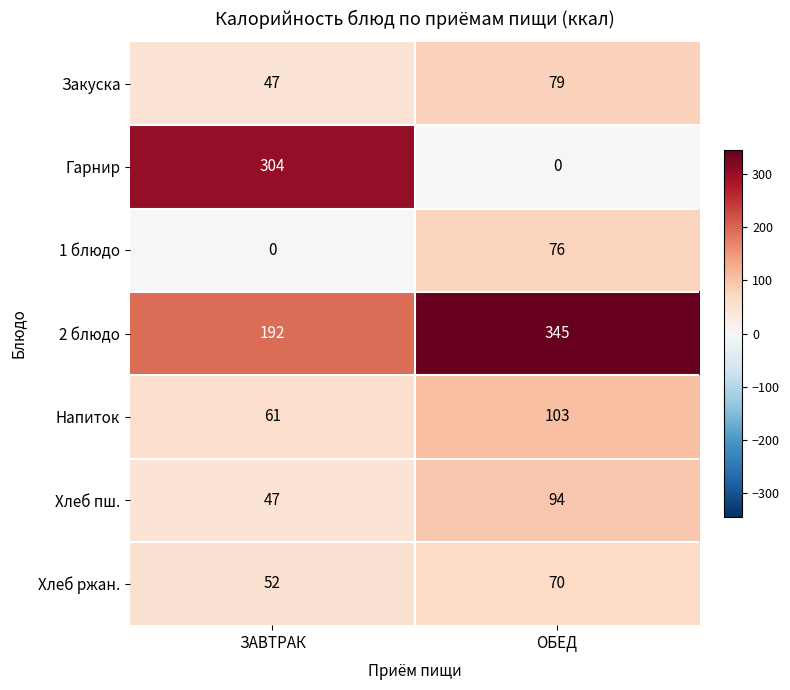

The 1 блюдо series shows 0 at ЗАВТРАК. True or false?

True